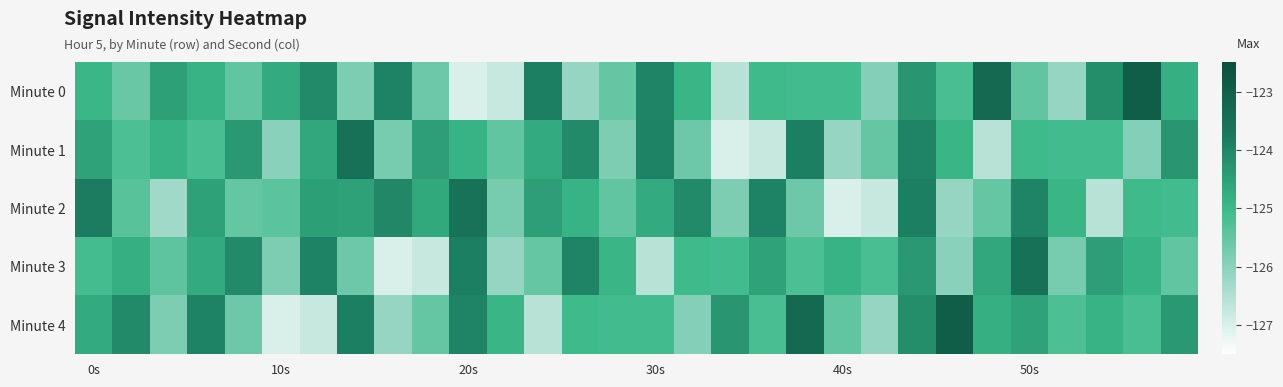

Rank the series by their maximum value, from lowest to highest.

Minute 2, Minute 1, Minute 3, Minute 0, Minute 4